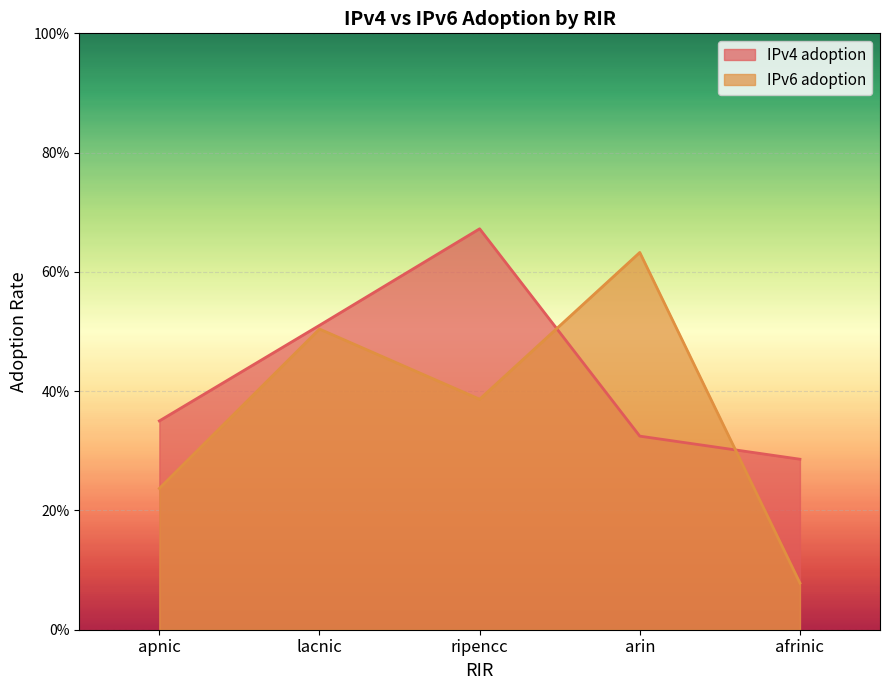

Which series ends up on top after the final intersection of IPv6 adoption and IPv4 adoption?

IPv4 adoption